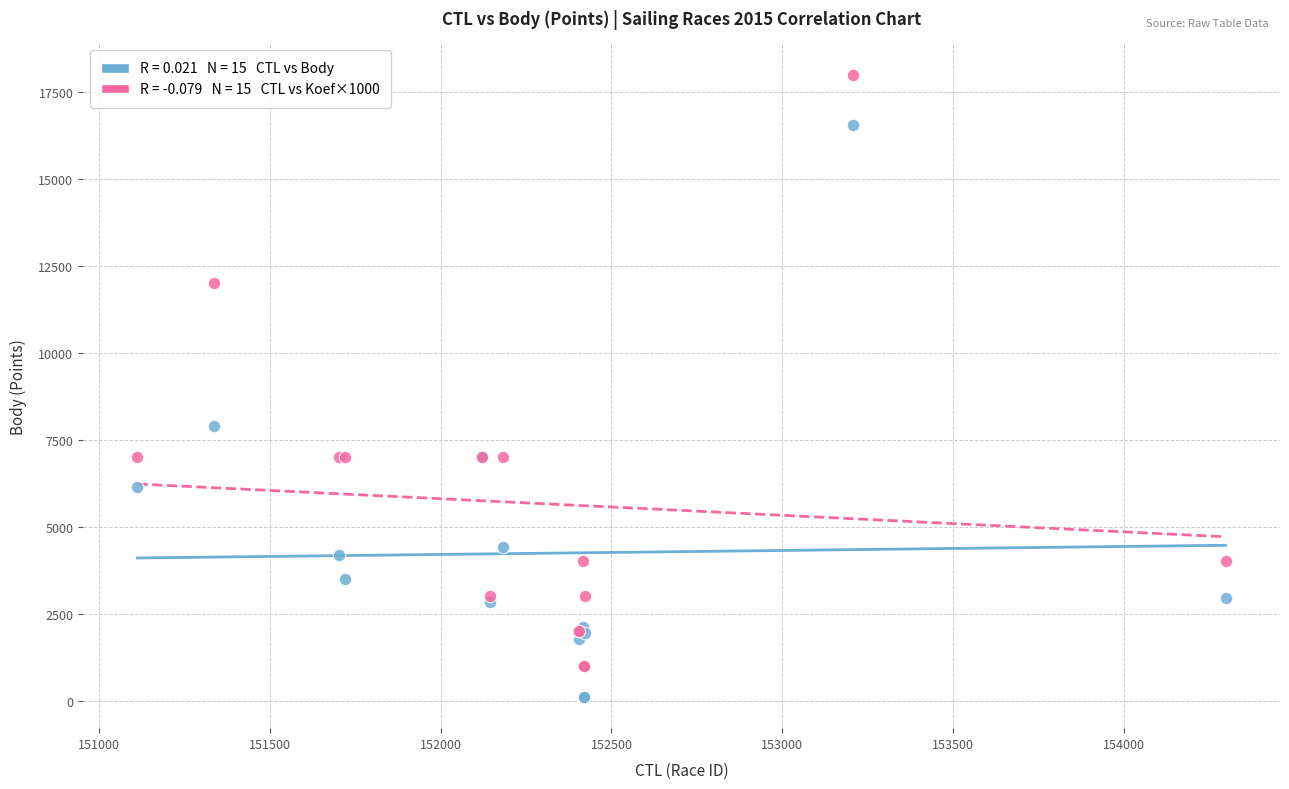

Across all series, what Y value is closest to 9050?

7888